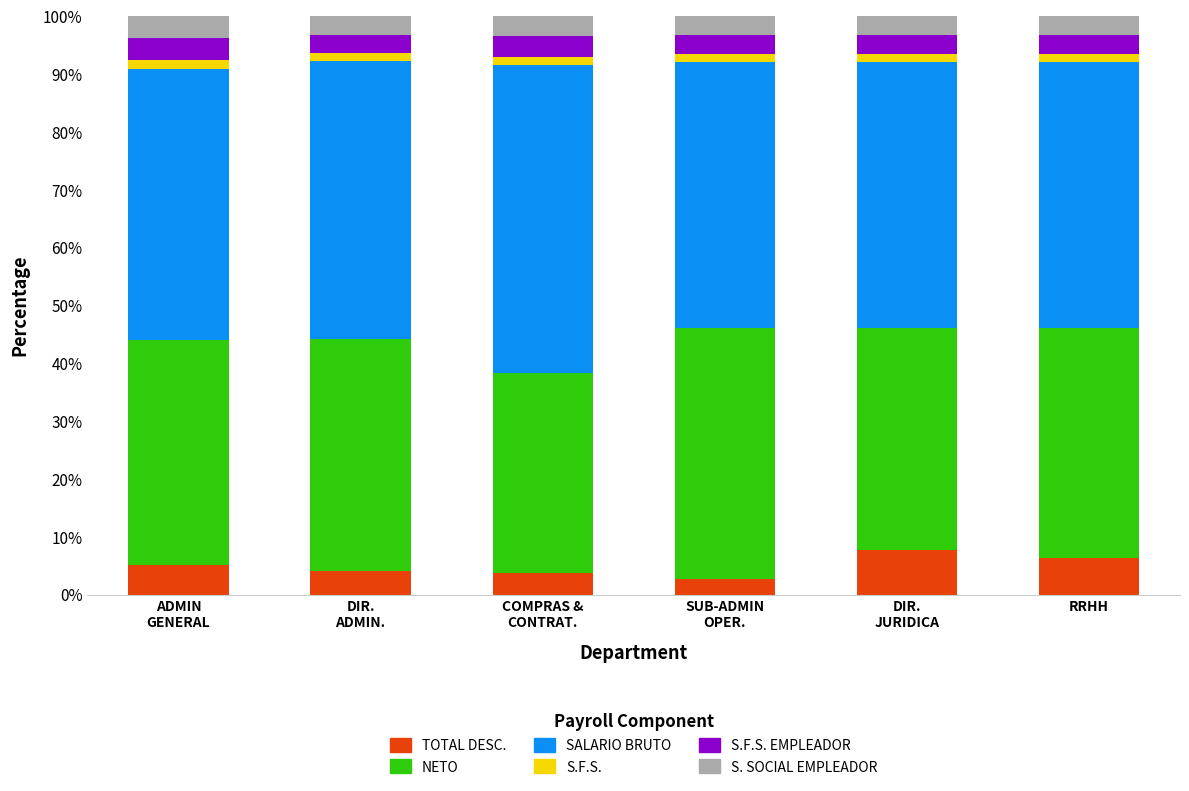

What is the maximum value for TOTAL DESC.?

7.7